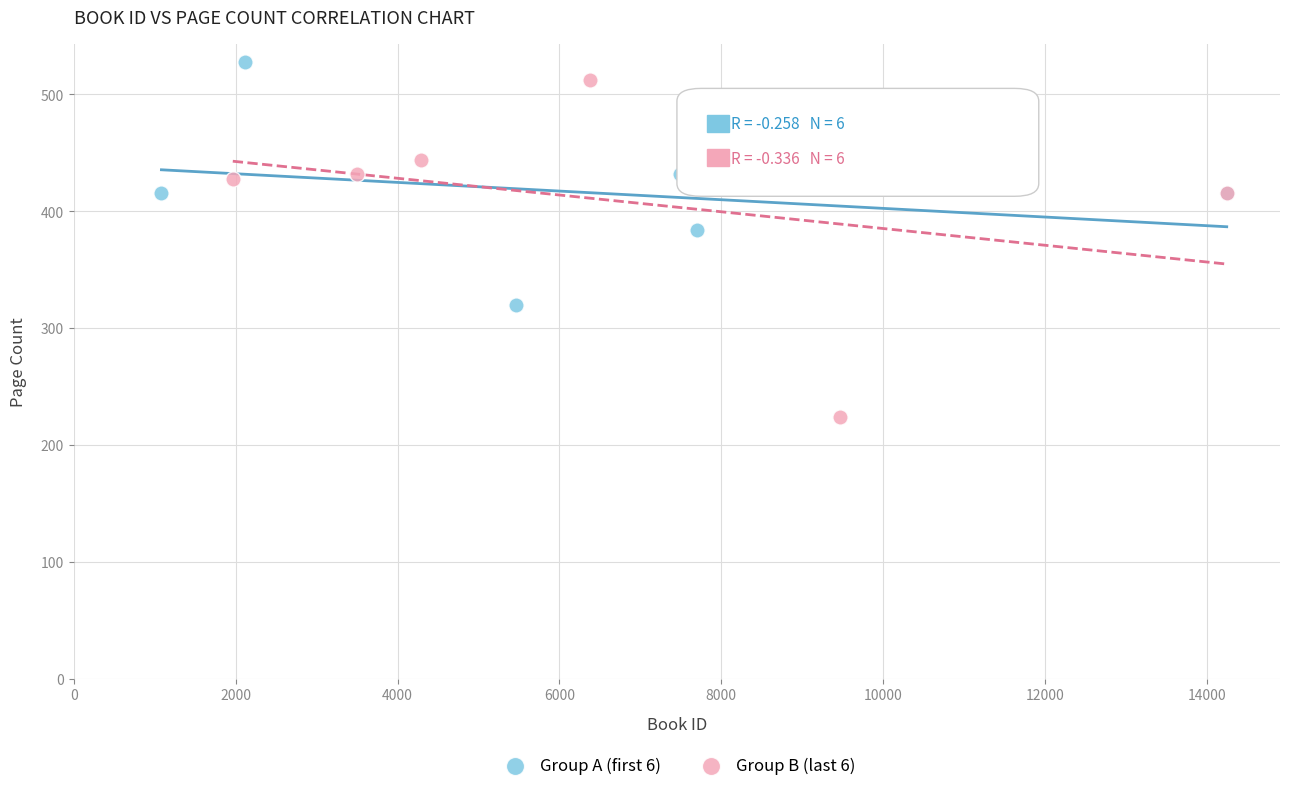

Which series has the widest spread of Y values?

Group B (last 6)